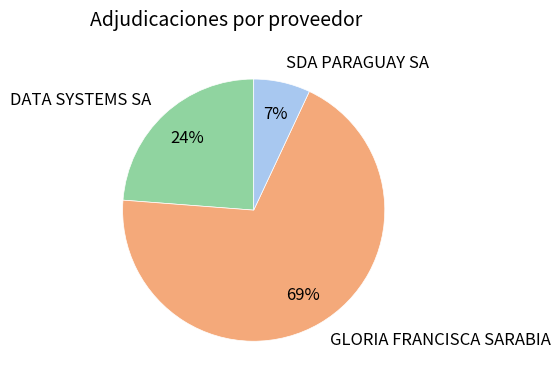

Combined, do GLORIA FRANCISCA SARABIA and DATA SYSTEMS SA account for over 50%?

Yes